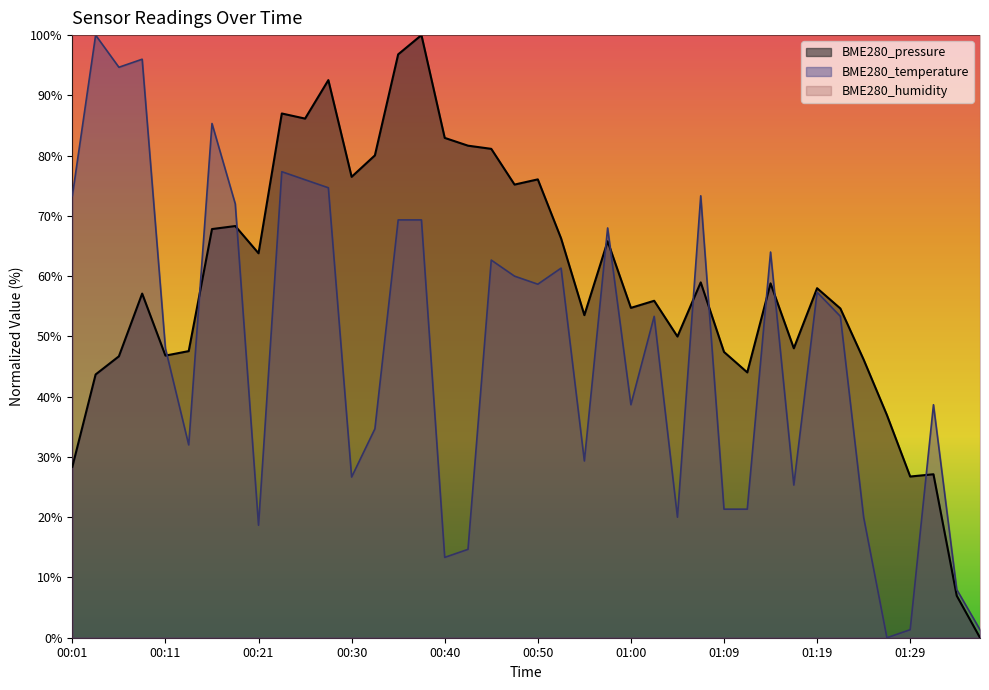

What is the sum of the BME280_temperature values at 01:00 and 00:50?

97.3